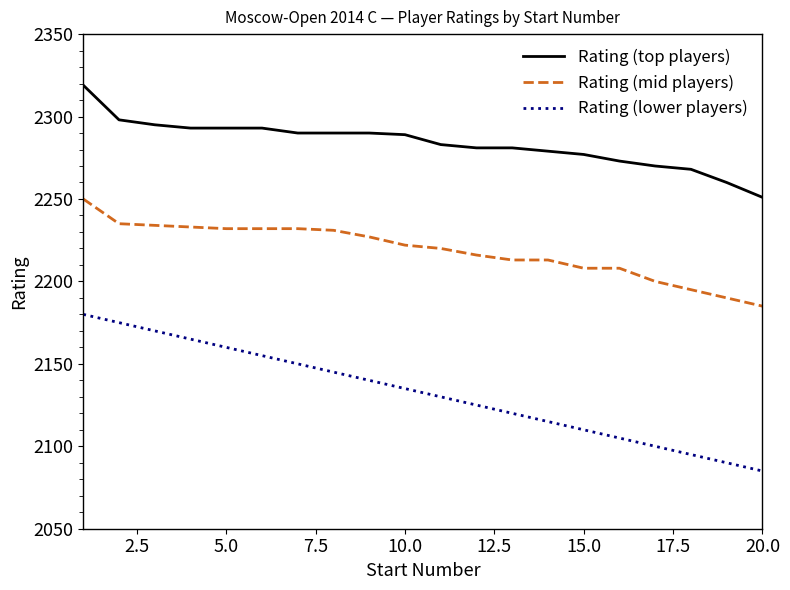

How many lines are shown in the chart?

3